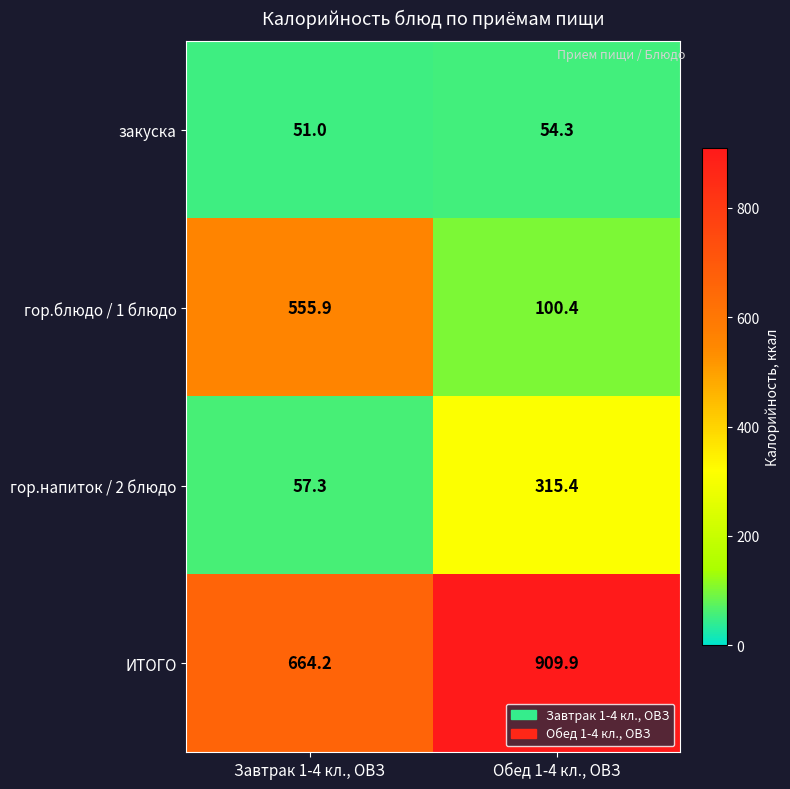

What is the total value across all series at Обед 1-4 кл., ОВЗ?

1380.0